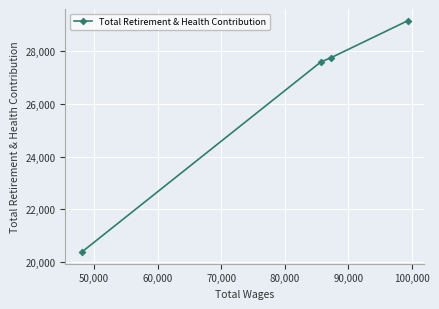

What is the sum of all values?

104898